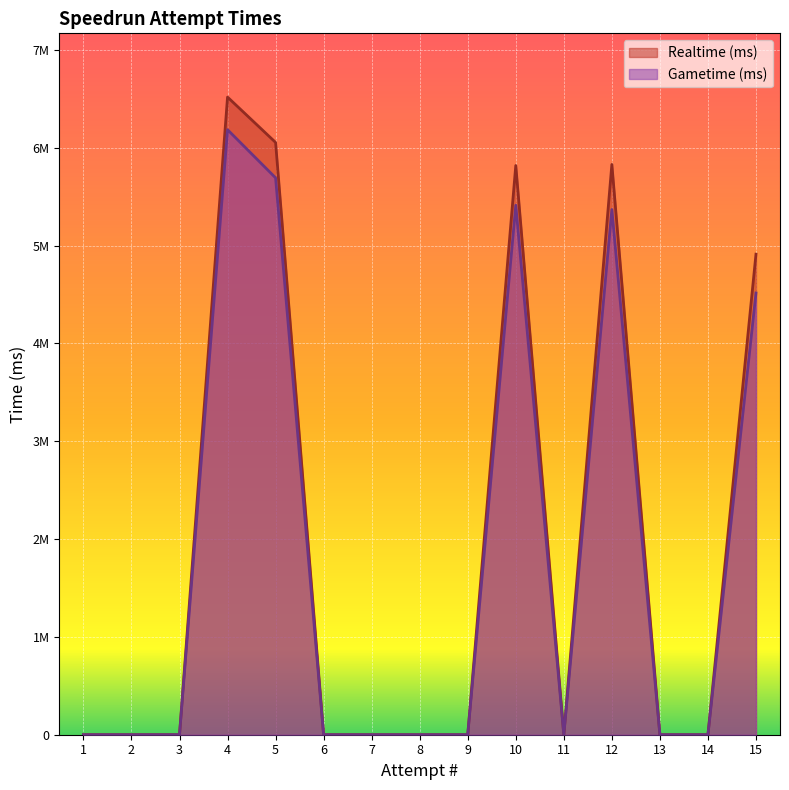

True or false: Realtime (ms) has a value of 2425547 at 6.

False